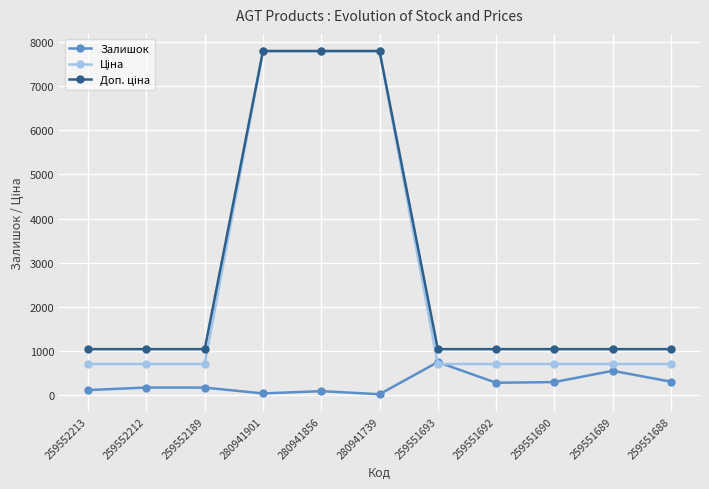

What position from the right is 280941856?

7